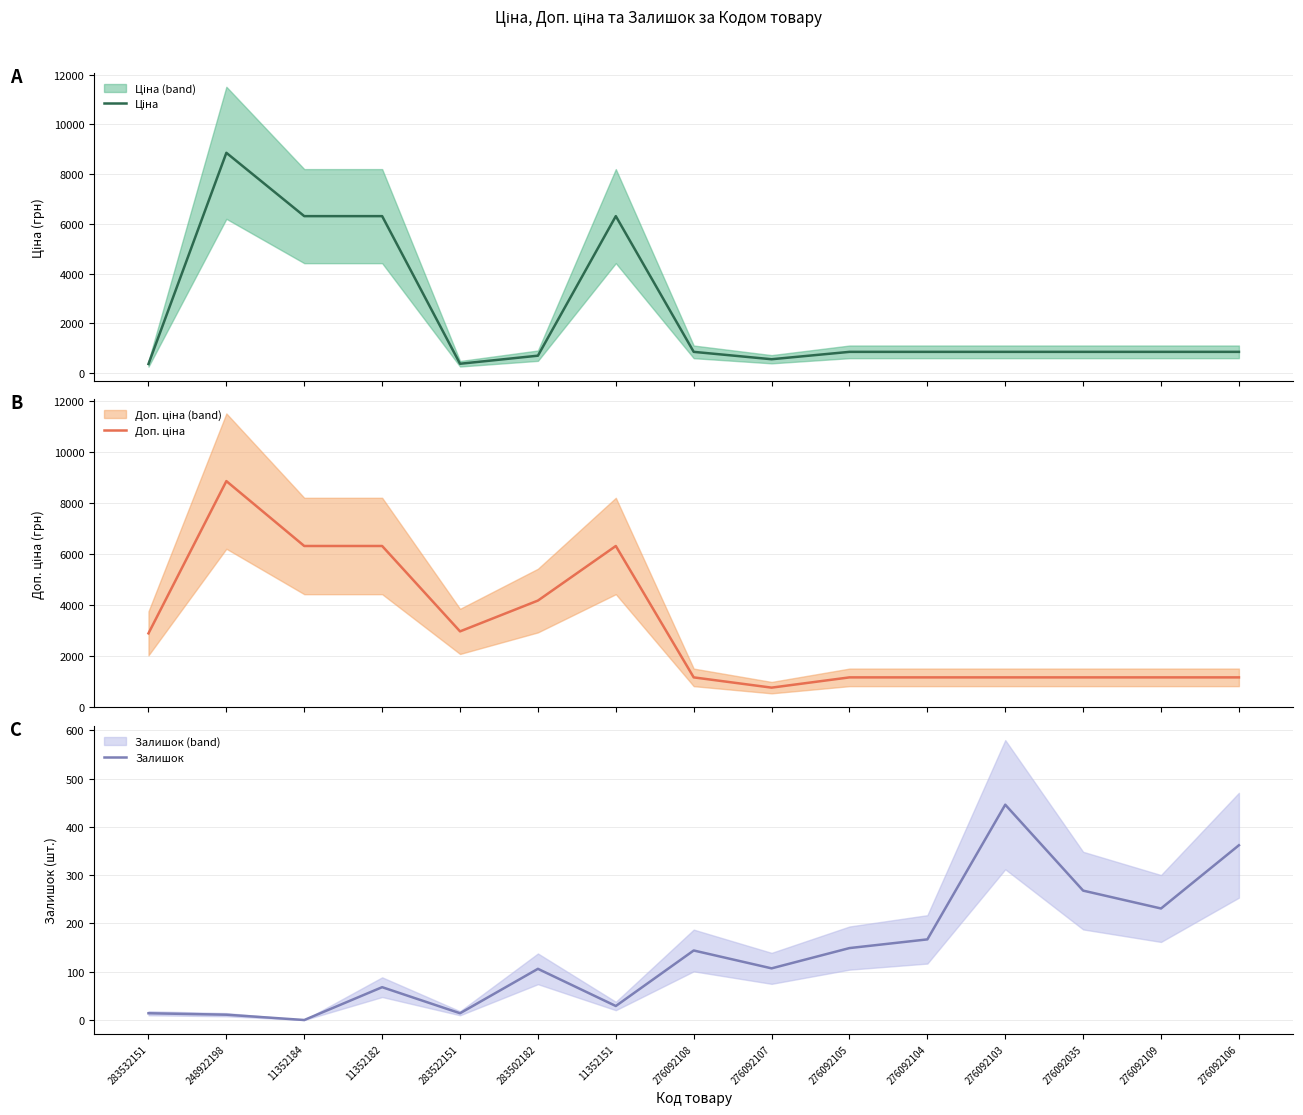

How many data points does each series have?

15